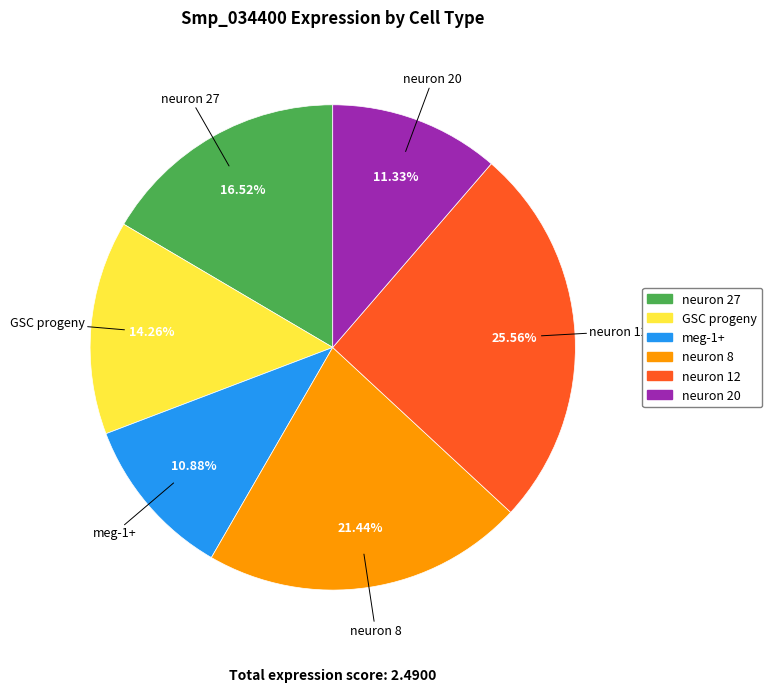

To the nearest percent, what percentage of the pie is neuron 12?

26%